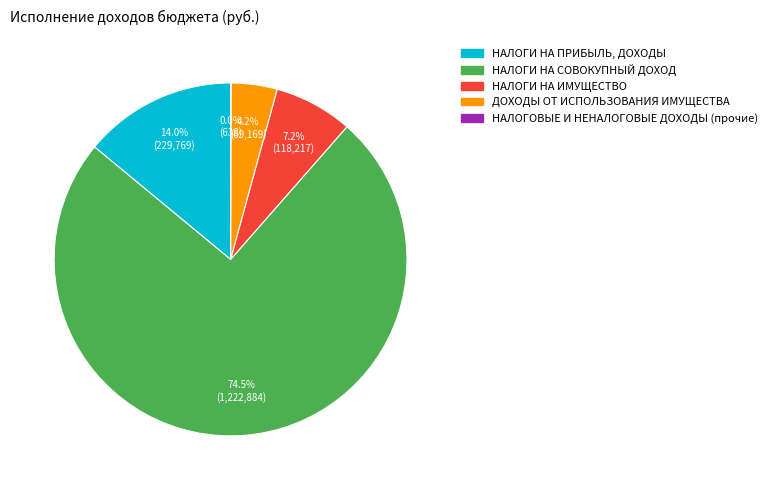

What is the largest slice in the pie chart?

НАЛОГИ НА СОВОКУПНЫЙ ДОХОД